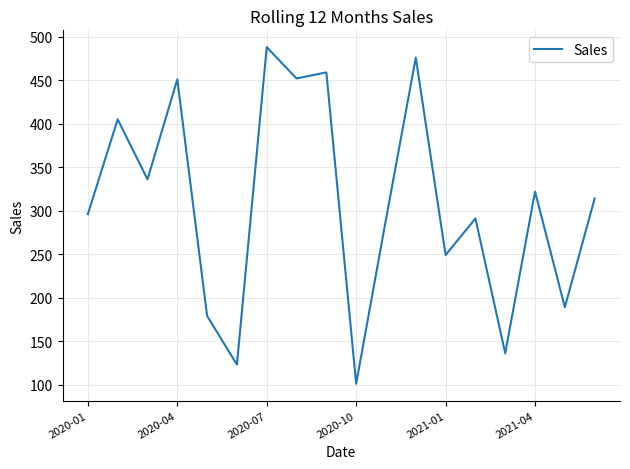

What is the smallest value displayed?

101